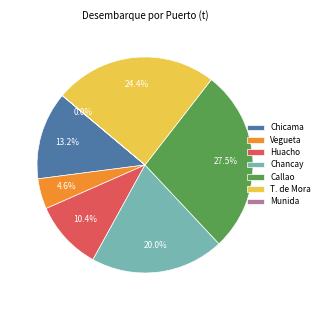

What is the ratio of the value at Vegueta to the value at T. de Mora?

0.2